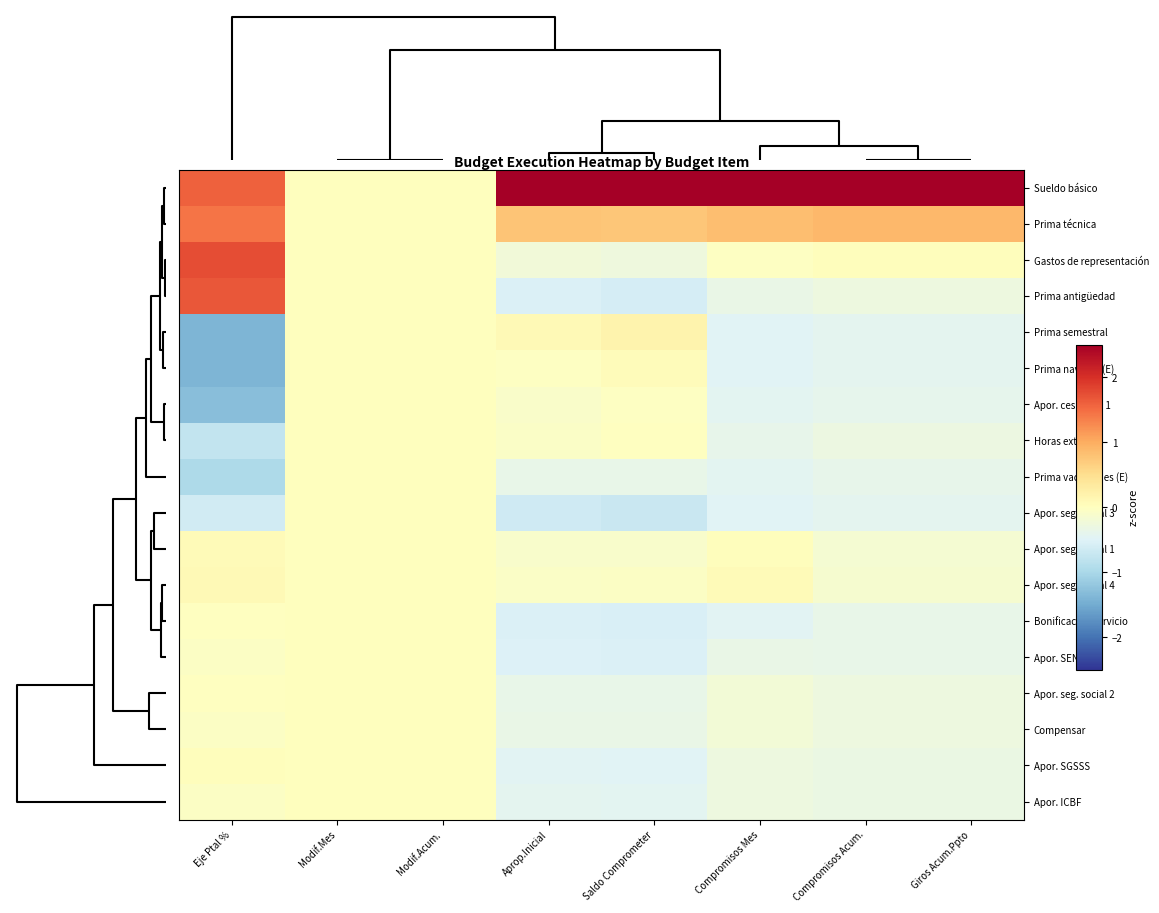

At which category is the sum across all series the highest?

Modif.Mes